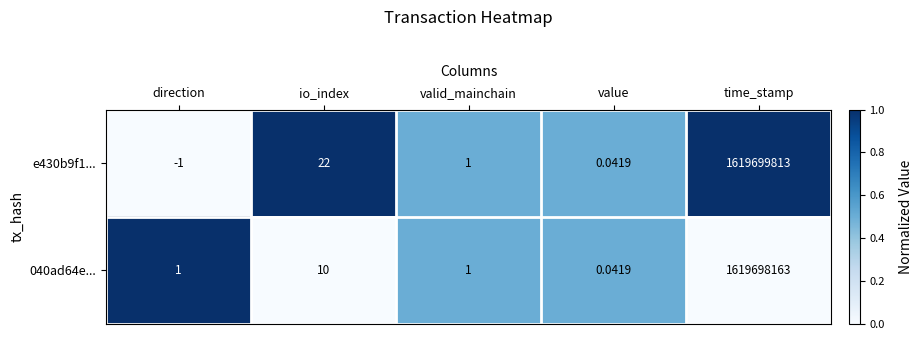

At io_index, list the series in order from largest to smallest.

e430b9f1..., 040ad64e...